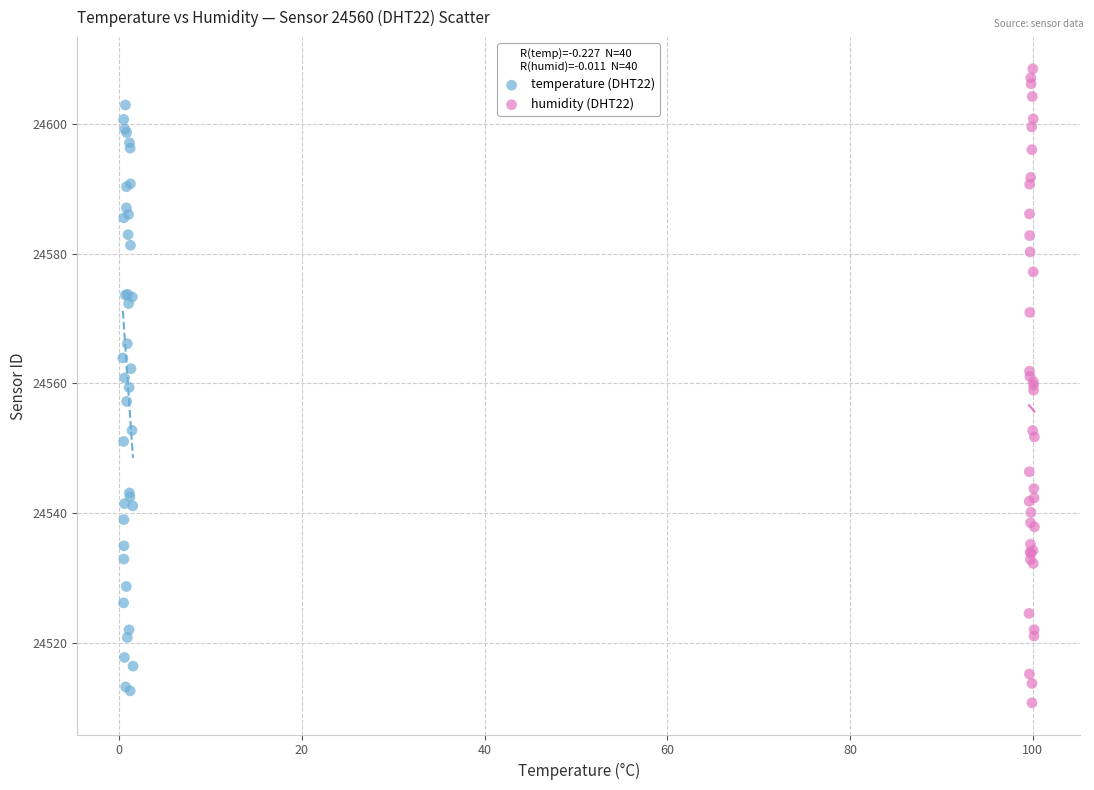

Which series contains the highest Y value?

humidity (DHT22)